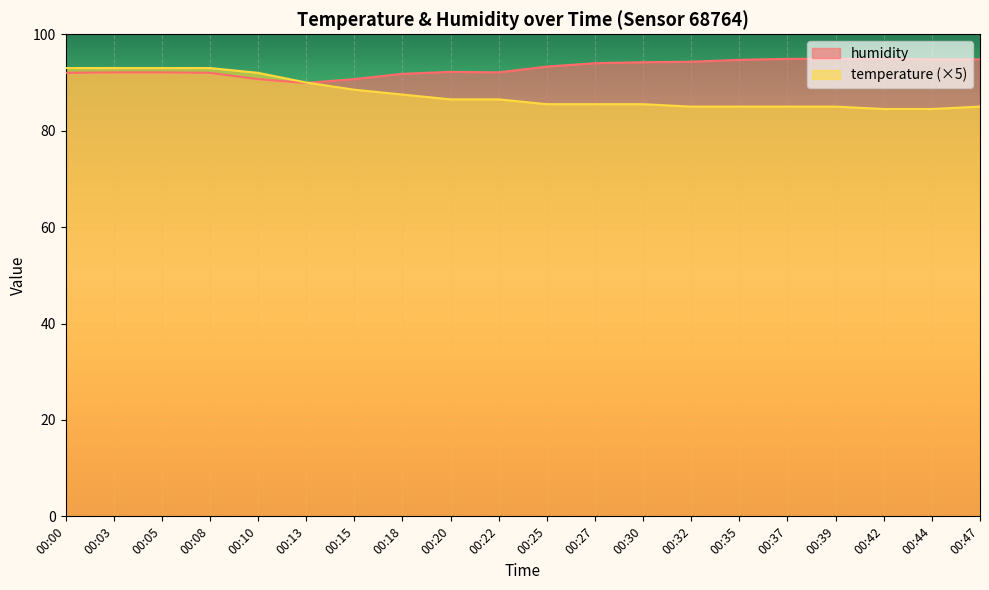

What are all the series names shown in the legend?

humidity, temperature (×5)